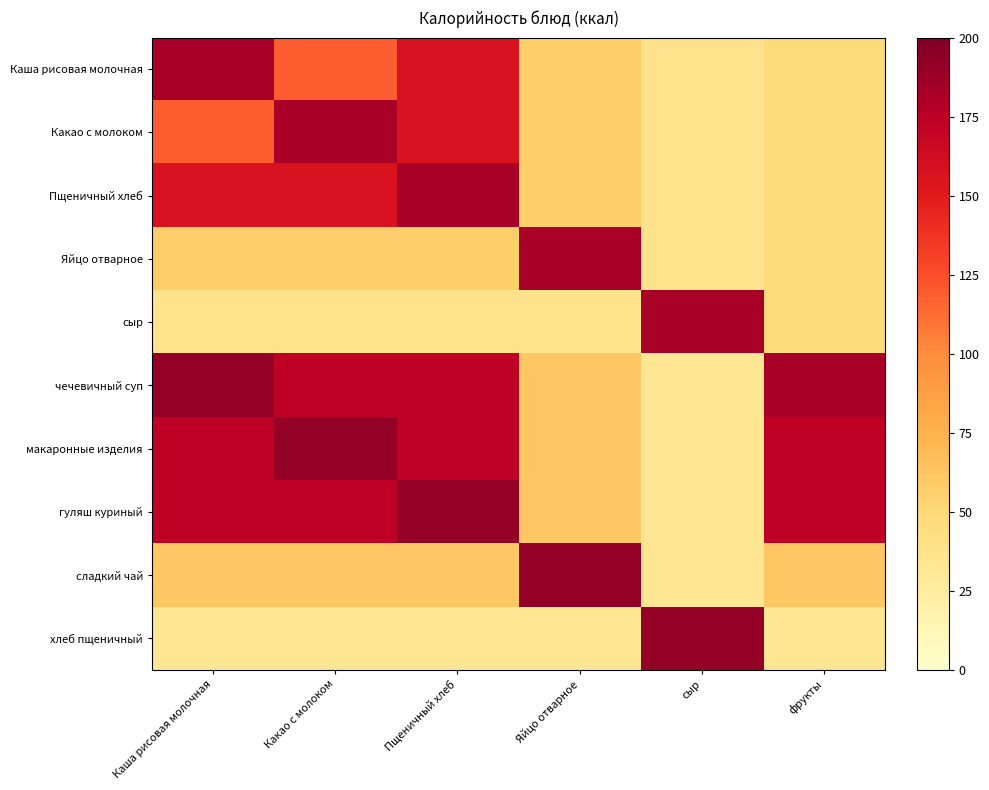

Reading left to right, list all the values displayed in this chart.

Каша рисовая молочная: Каша рисовая молочная=183	Какао с молоком=119	Пщеничный хлеб=157	Яйцо отварное=57	сыр=37	фрукты=47
Какао с молоком: Каша рисовая молочная=119	Какао с молоком=183	Пщеничный хлеб=157	Яйцо отварное=57	сыр=37	фрукты=47
Пщеничный хлеб: Каша рисовая молочная=157	Какао с молоком=157	Пщеничный хлеб=183	Яйцо отварное=57	сыр=37	фрукты=47
Яйцо отварное: Каша рисовая молочная=57	Какао с молоком=57	Пщеничный хлеб=57	Яйцо отварное=183	сыр=37	фрукты=47
сыр: Каша рисовая молочная=37	Какао с молоком=37	Пщеничный хлеб=37	Яйцо отварное=37	сыр=183	фрукты=47
чечевичный суп: Каша рисовая молочная=191	Какао с молоком=174	Пщеничный хлеб=173	Яйцо отварное=61	сыр=33	фрукты=183
макаронные изделия: Каша рисовая молочная=174	Какао с молоком=191	Пщеничный хлеб=173	Яйцо отварное=61	сыр=33	фрукты=174
гуляш куриный: Каша рисовая молочная=173	Какао с молоком=173	Пщеничный хлеб=191	Яйцо отварное=61	сыр=33	фрукты=173
сладкий чай: Каша рисовая молочная=61	Какао с молоком=61	Пщеничный хлеб=61	Яйцо отварное=191	сыр=33	фрукты=61
хлеб пщеничный: Каша рисовая молочная=33	Какао с молоком=33	Пщеничный хлеб=33	Яйцо отварное=33	сыр=191	фрукты=33